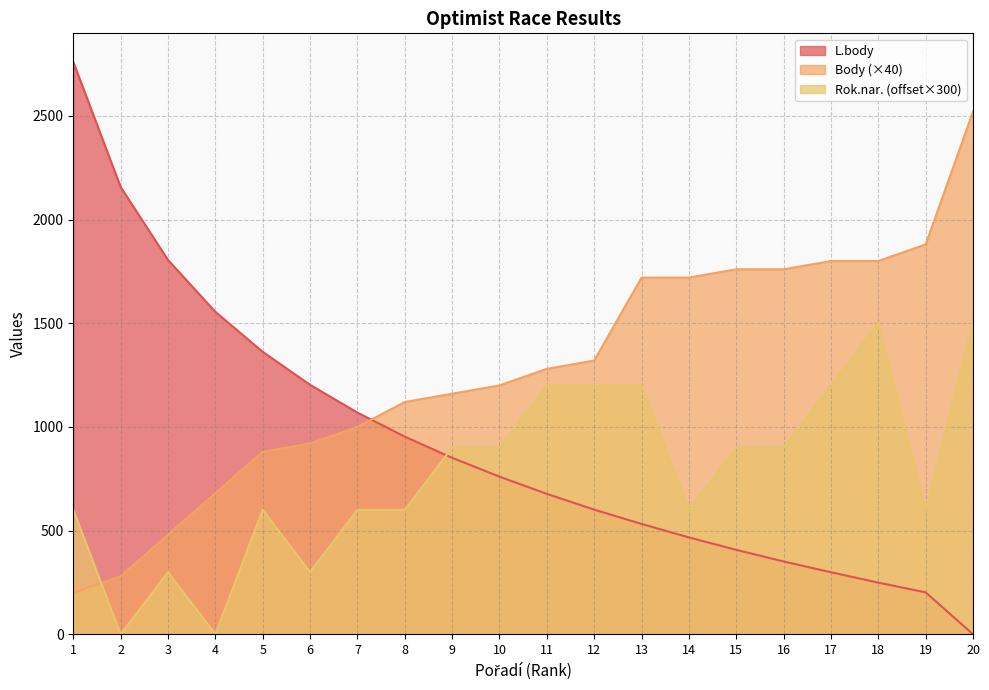

At which label does Rok.nar. first exceed 900?

11